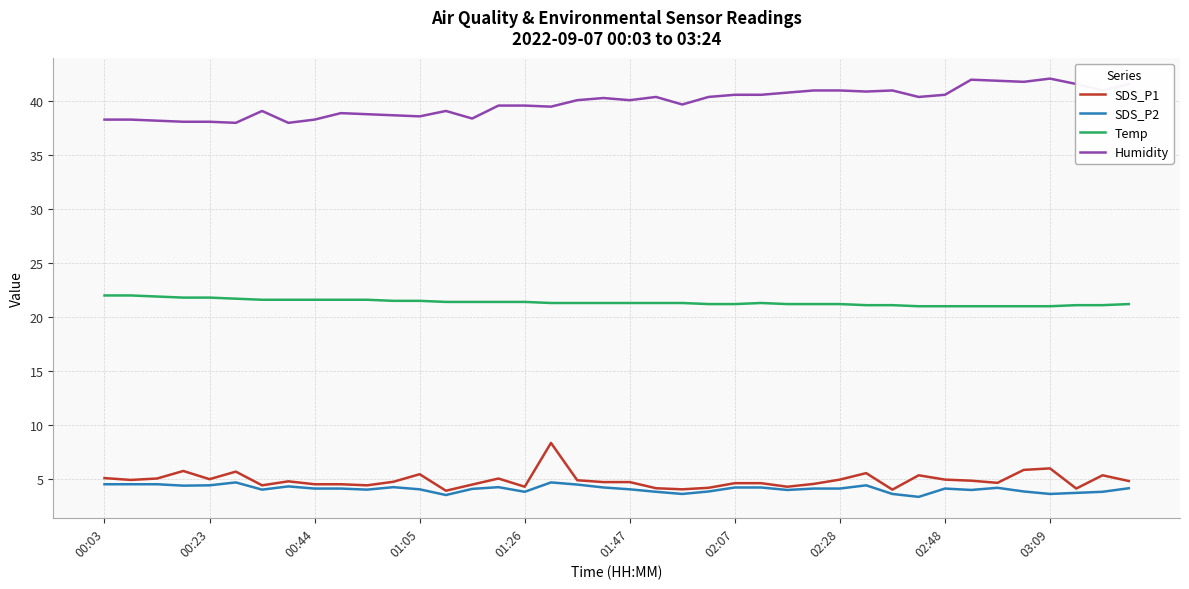

Which series has the largest total across all categories?

Humidity